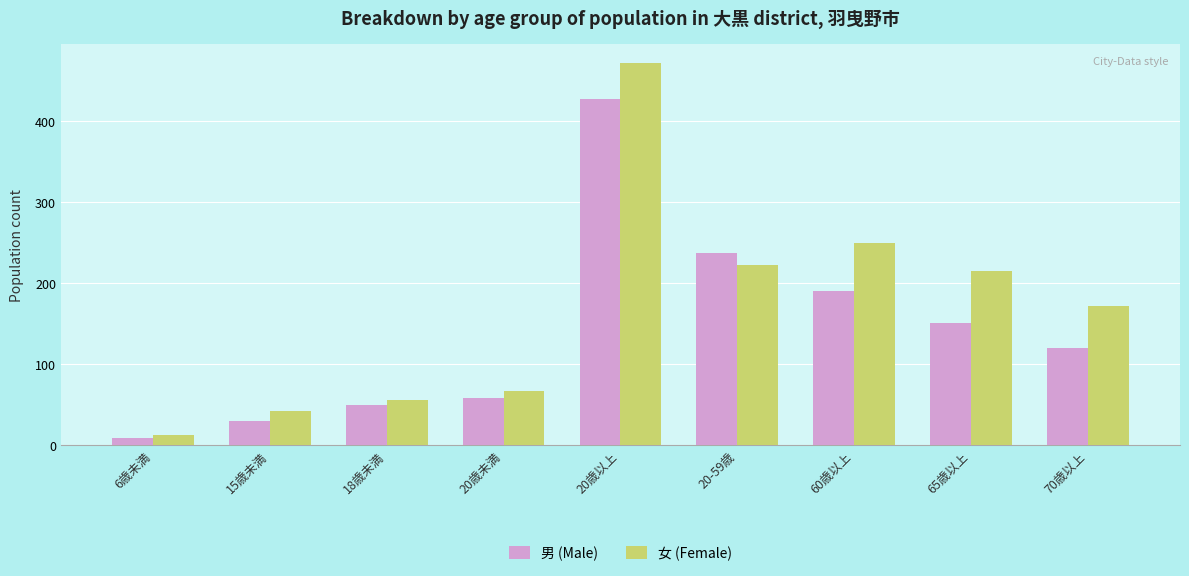

At which label does 男 (Male) reach its peak?

20歳以上